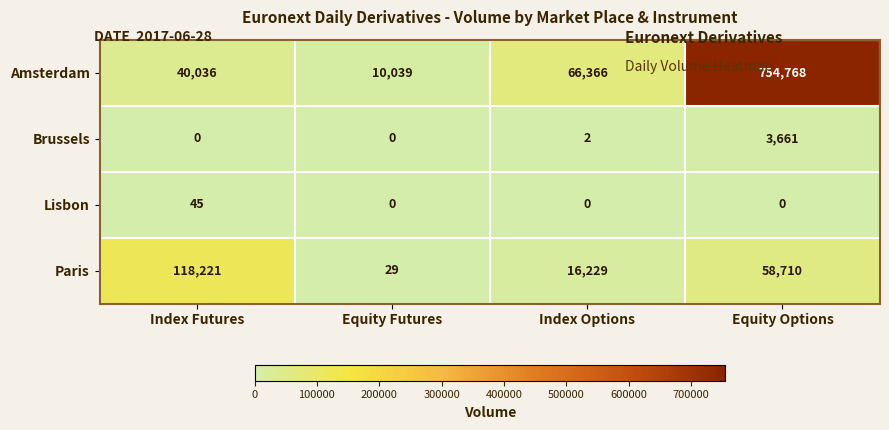

What is the difference between the second highest and second lowest values in the Amsterdam series?

26330